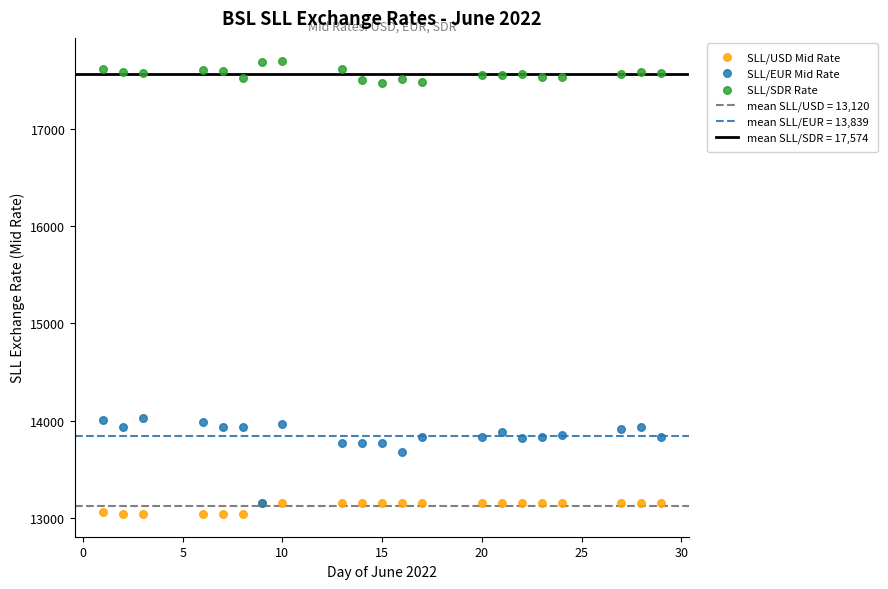

Which series has the widest spread of Y values?

SLL/EUR Mid Rate